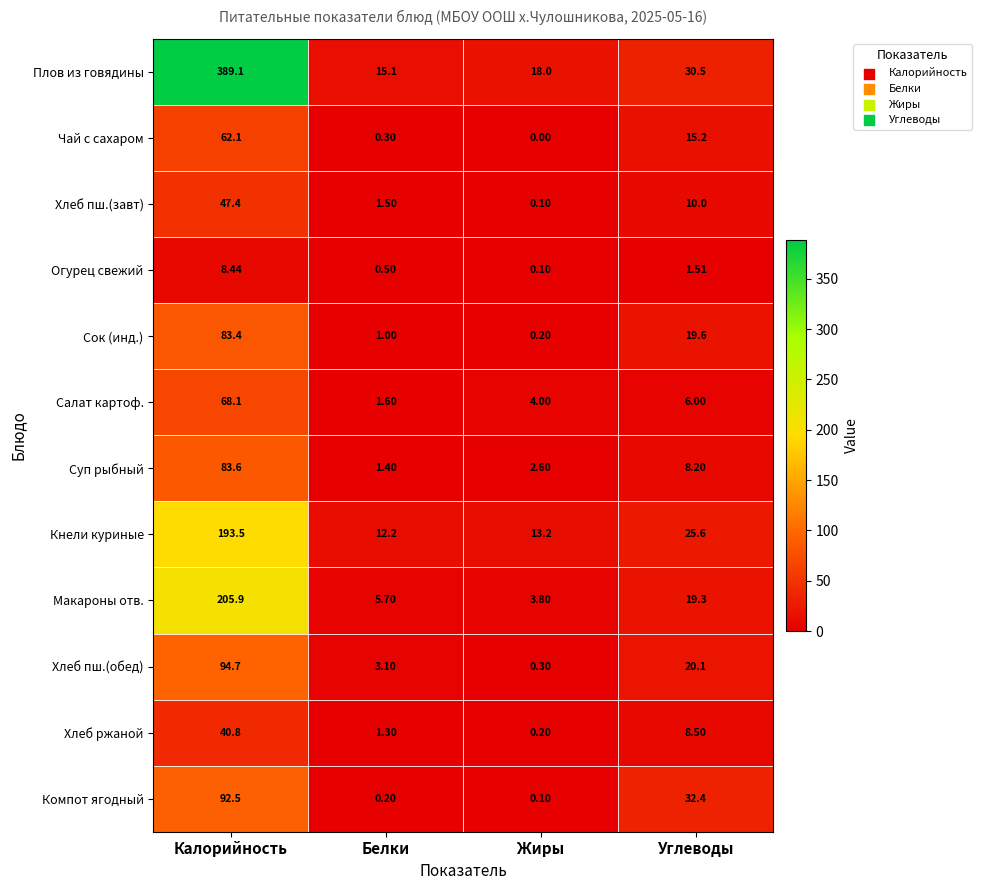

At which category is the sum across all series the highest?

Калорийность